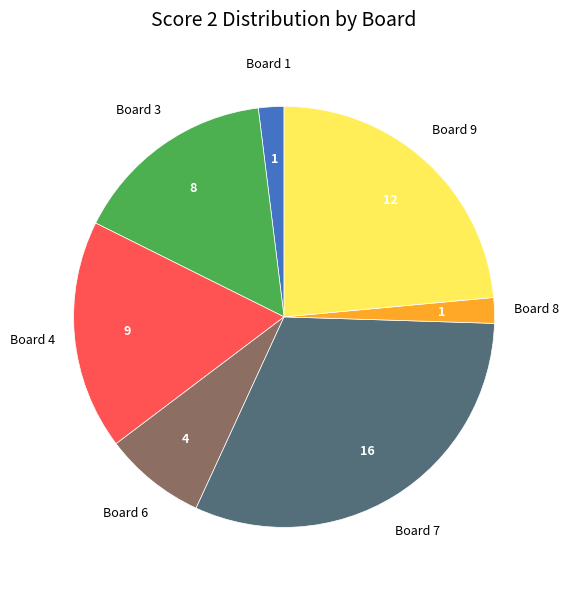

Is there a majority slice in this chart?

No